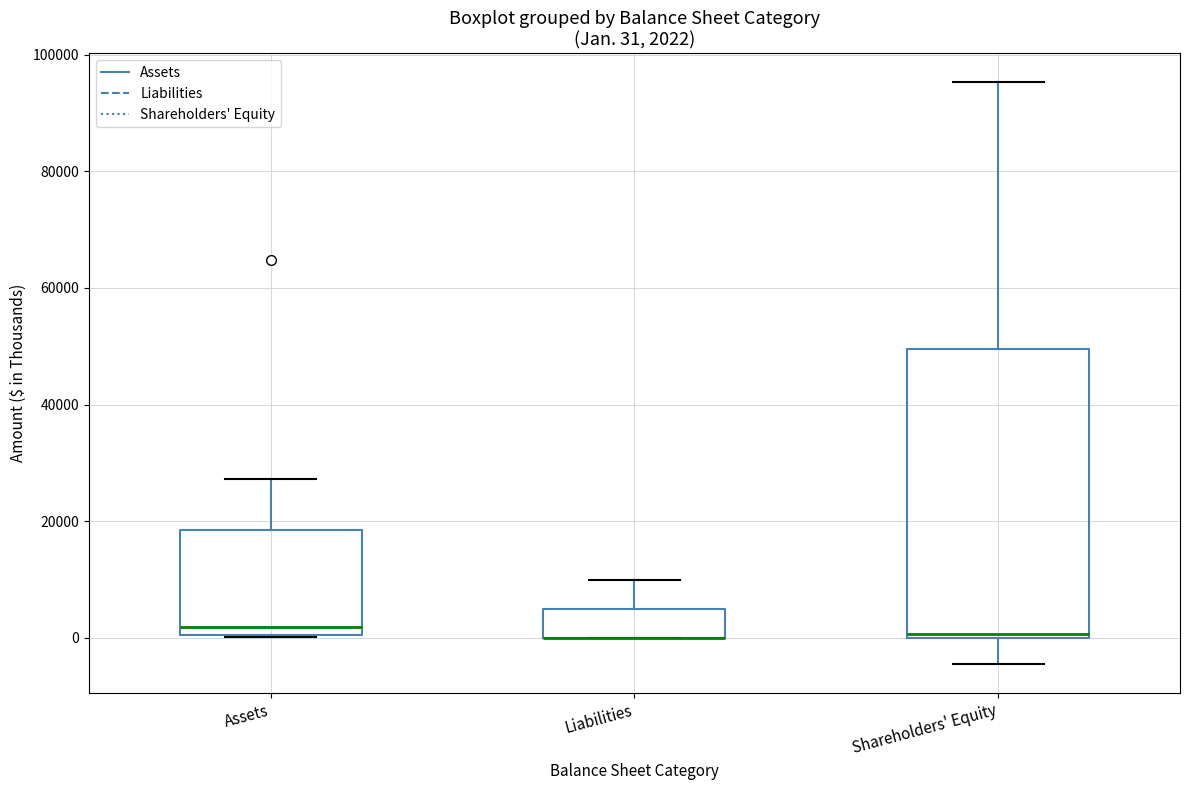

Comparing the boxes themselves (not the whiskers), which one is the tallest?

Shareholders' Equity